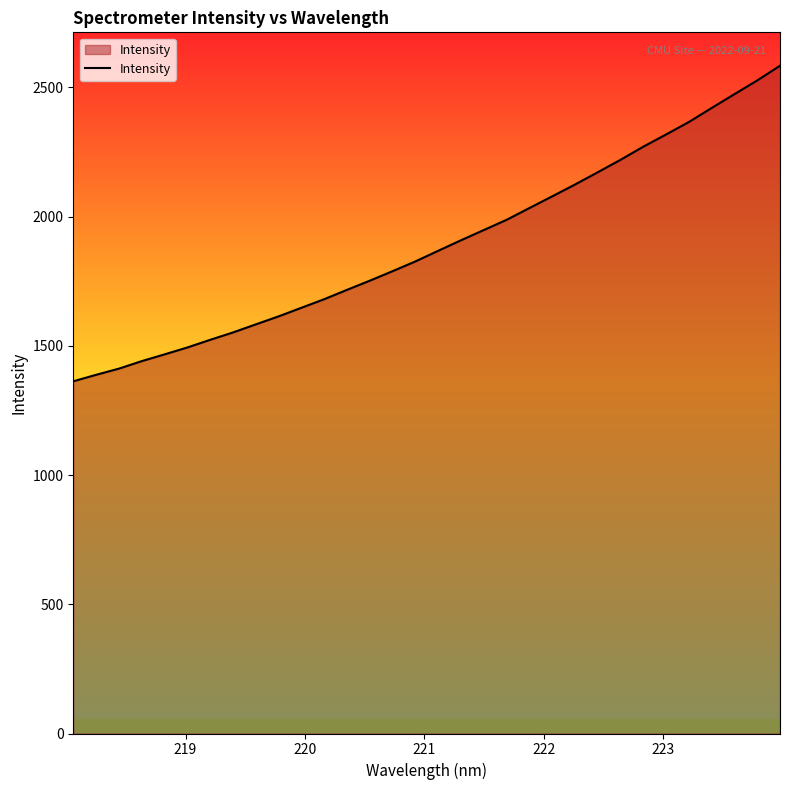

What is the minimum value shown in the chart?

1362.8